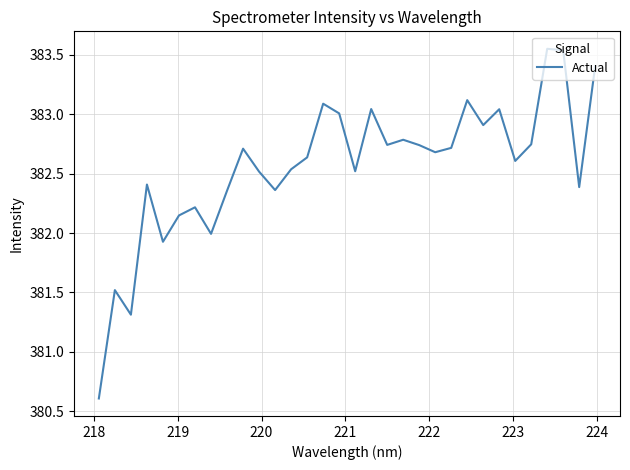

What is the smallest value displayed?

380.6